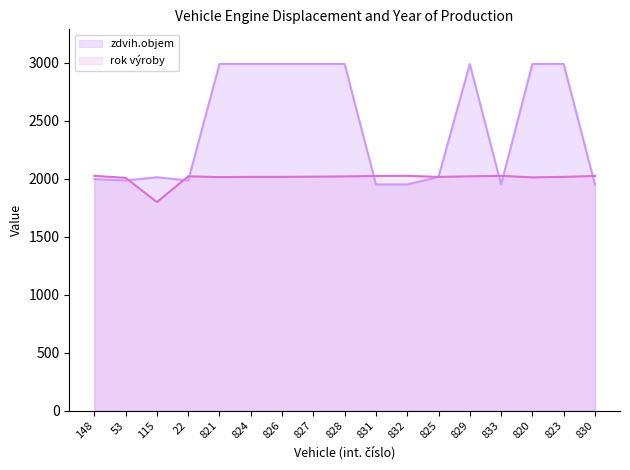

Does the chart display data point markers on the line(s)?

No